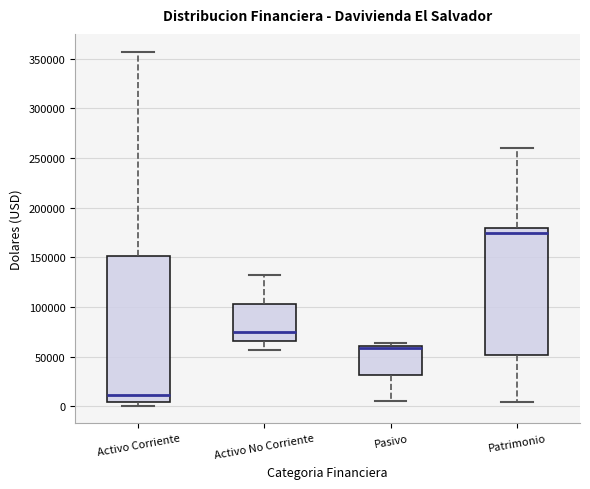

Reading left to right, transcribe this box plot: for each box, give where its median line is, the range the box spans, and where its two whiskers end, as read against the y-axis. The values are not printed on the chart, so give them approximately, as read against the axis.

Activo Corriente: median 10000, box 5000 to 150000, whiskers 0 to 355000
Activo No Corriente: median 75000, box 65000 to 105000, whiskers 55000 to 130000
Pasivo: median 60000 (just below the box's upper edge), box 30000 to 60000, whiskers 5000 to 65000
Patrimonio: median 175000, box 50000 to 180000, whiskers 5000 to 260000